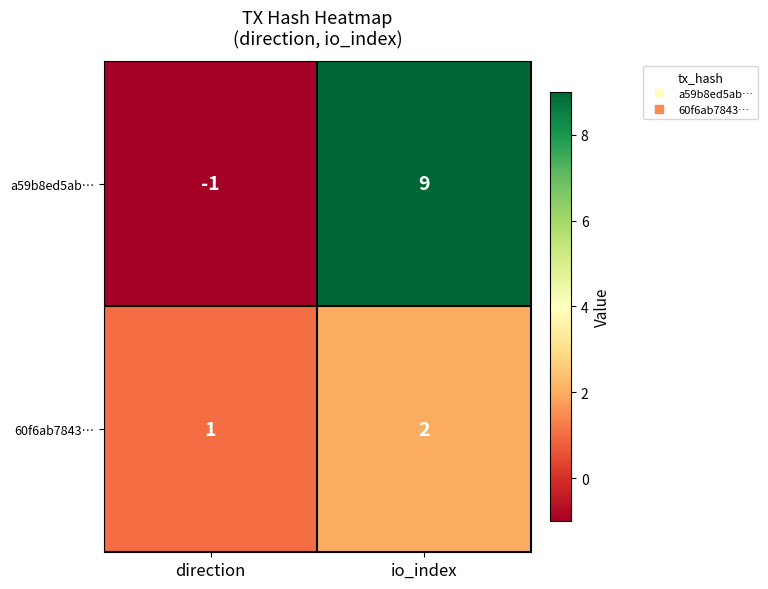

What is the sum of all 60f6ab7843… values?

3